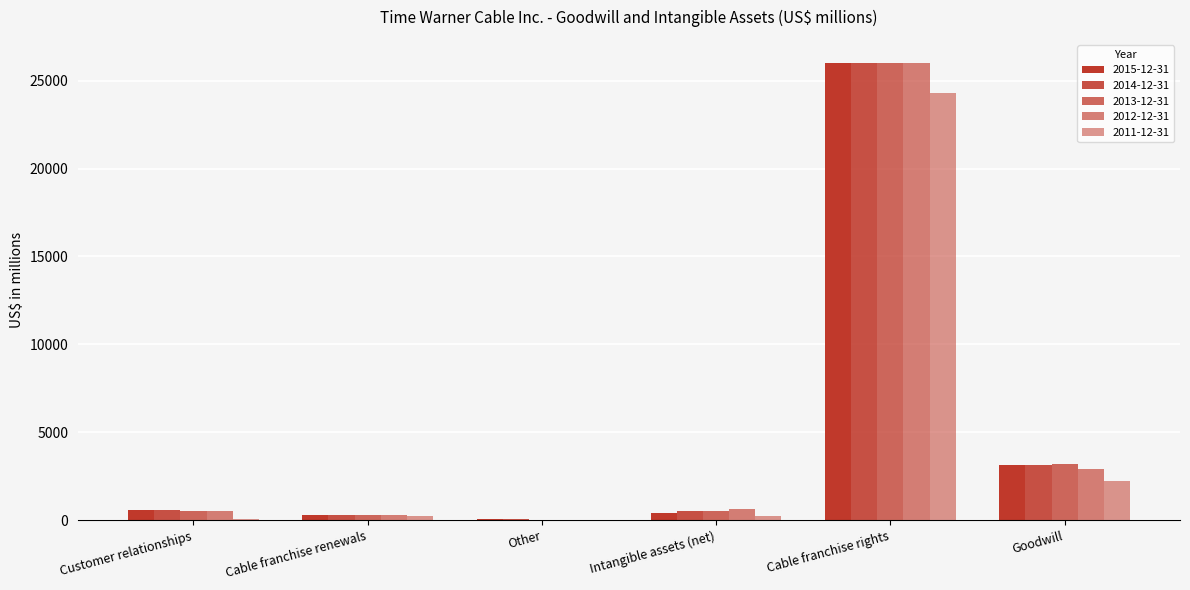

What is the value of the 2011-12-31 bar at the 3rd from the left?

37